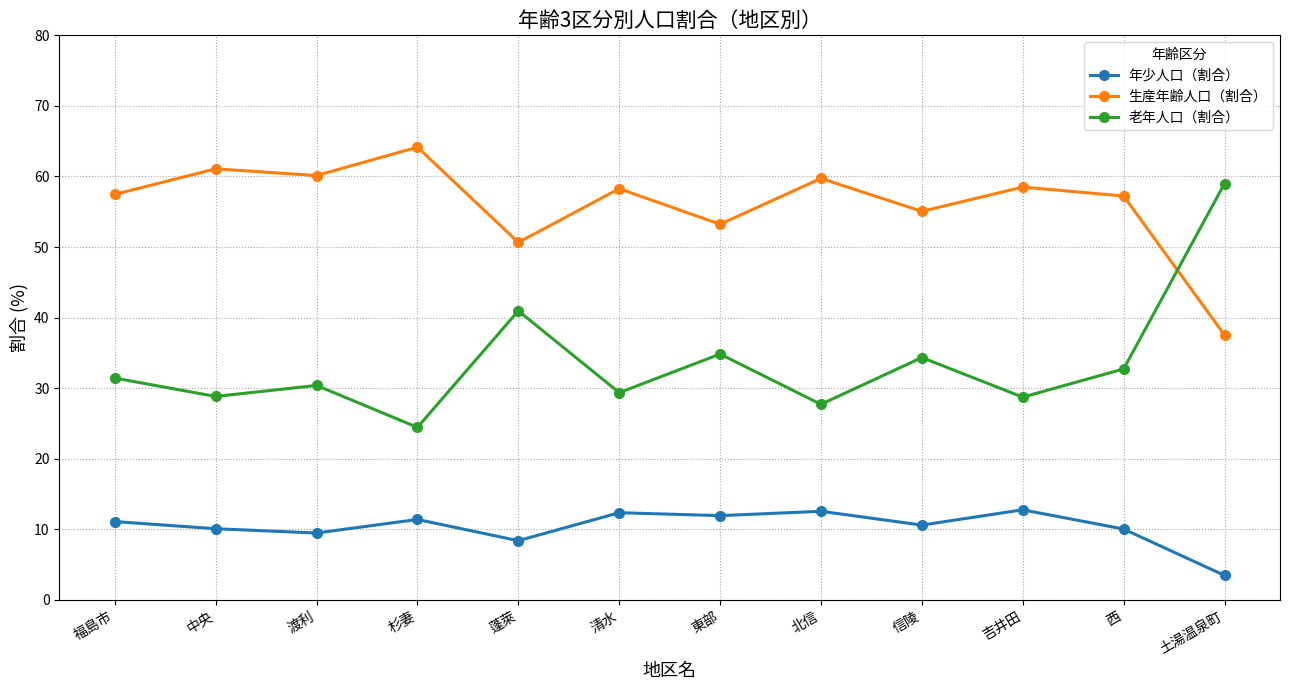

List the series in order of their peak value, lowest first.

年少人口（割合）, 老年人口（割合）, 生産年齢人口（割合）